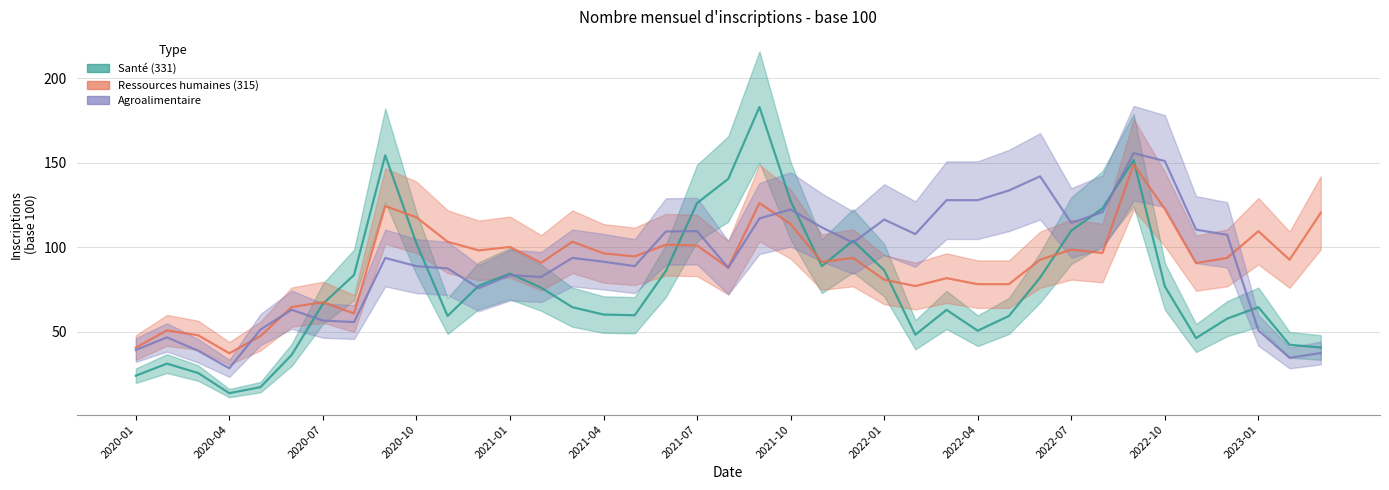

Rank the series at 2022-02 from lowest to highest value.

Santé, Ressources humaines, Agroalimentaire